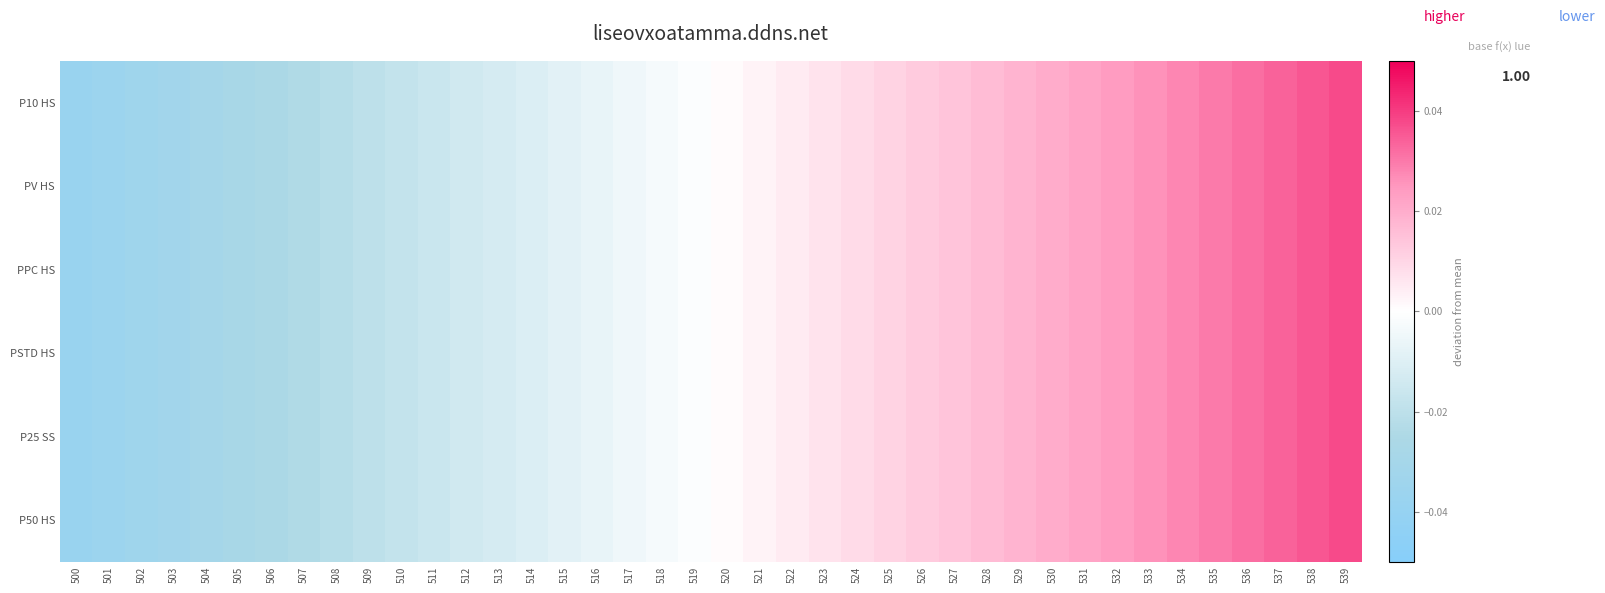

Rank the series at 535 from lowest to highest value.

P10 HS, PV HS, PPC HS, PSTD HS, P25 SS, P50 HS